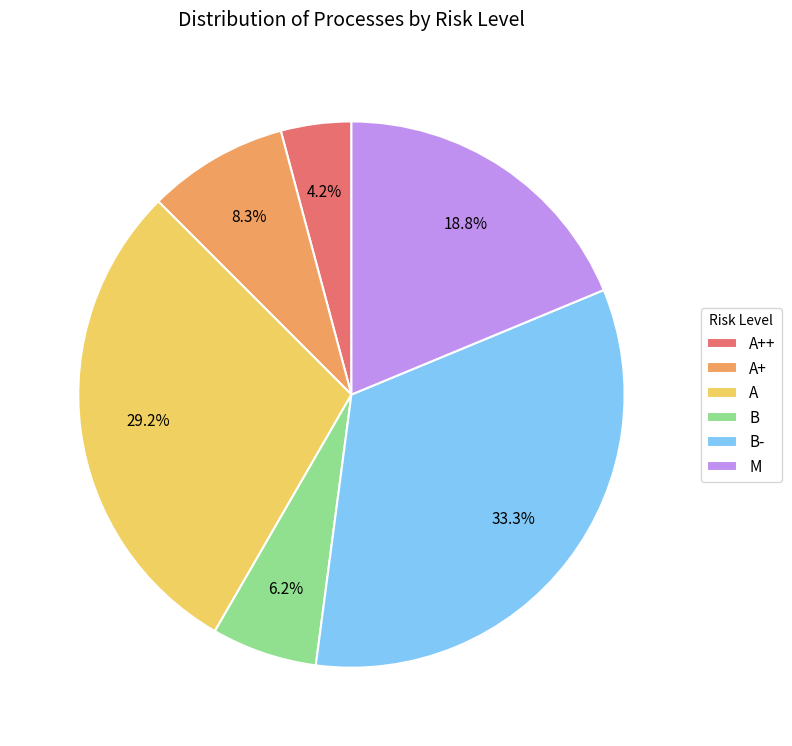

How many slices are in this pie chart?

6